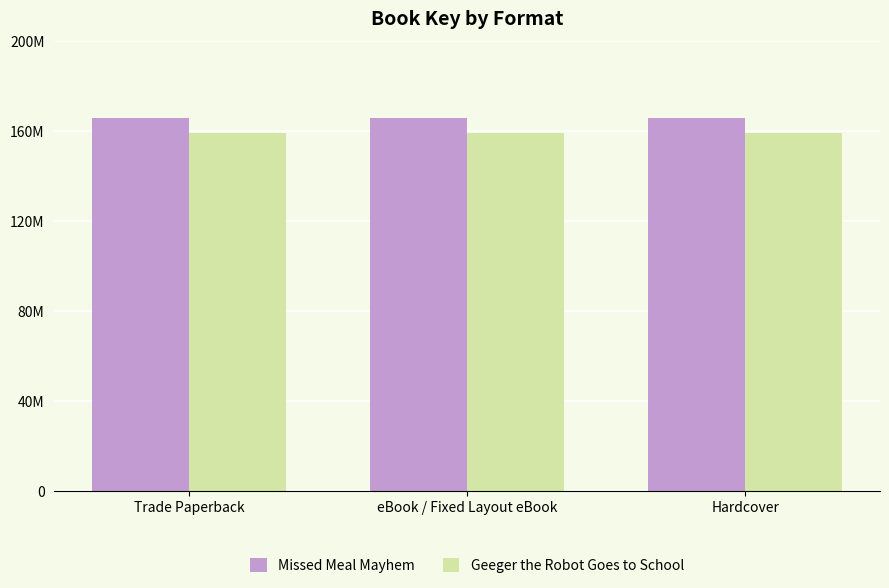

Are the bars grouped side by side (vs. stacked)?

Yes